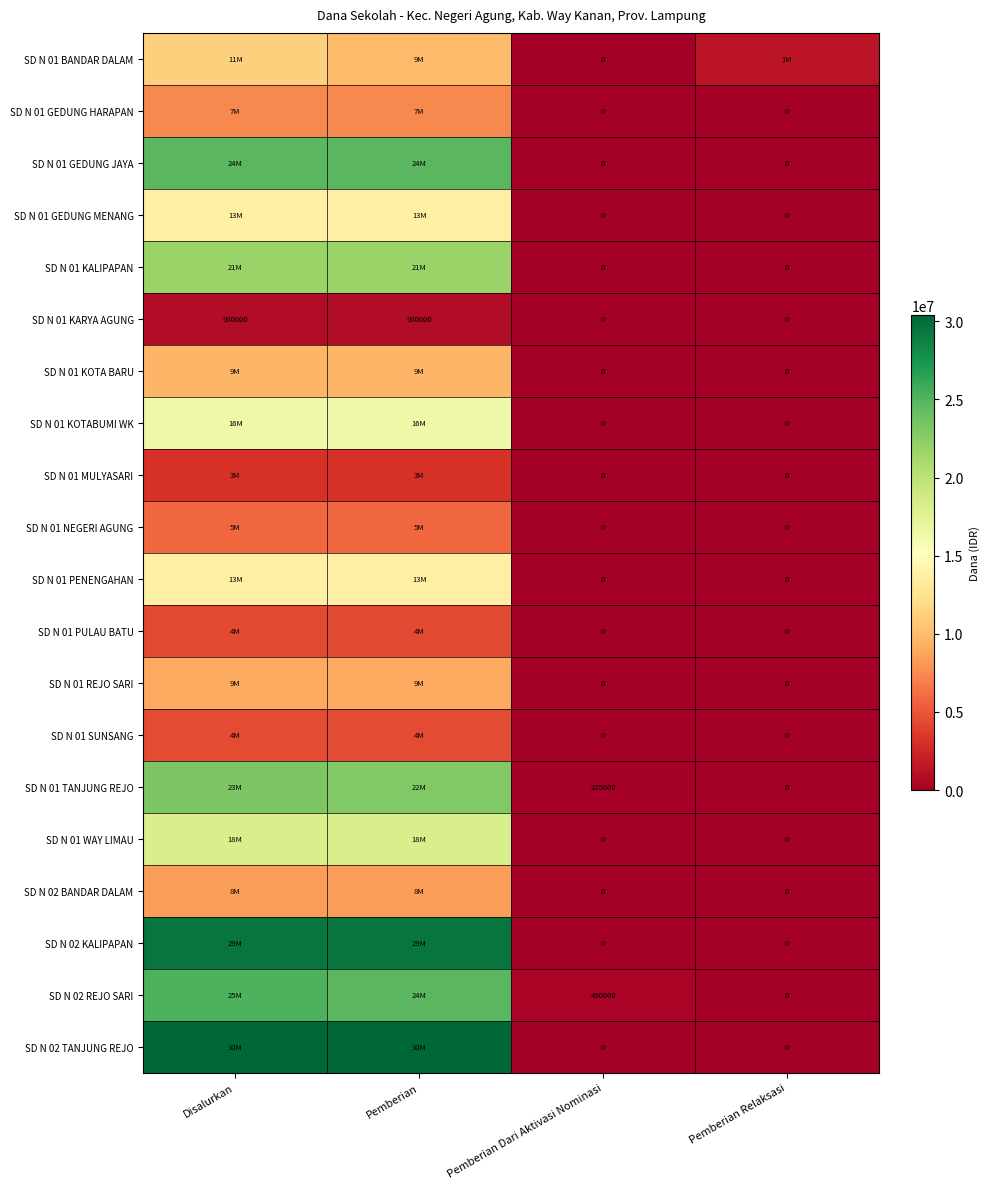

The SD N 02 REJO SARI series shows 631793 at Pemberian Dari Aktivasi Nominasi. True or false?

False